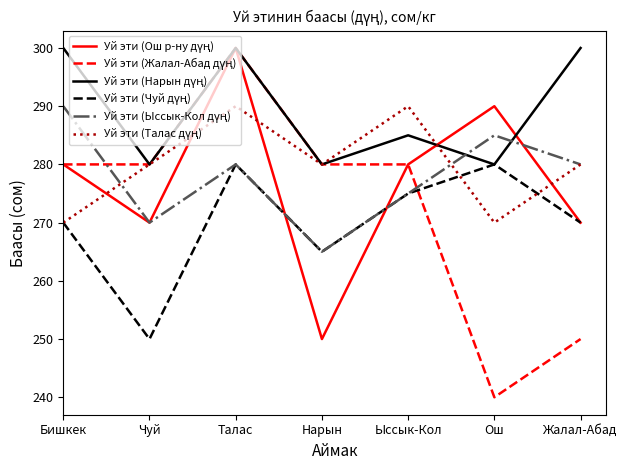

What position from the left is Бишкек?

1